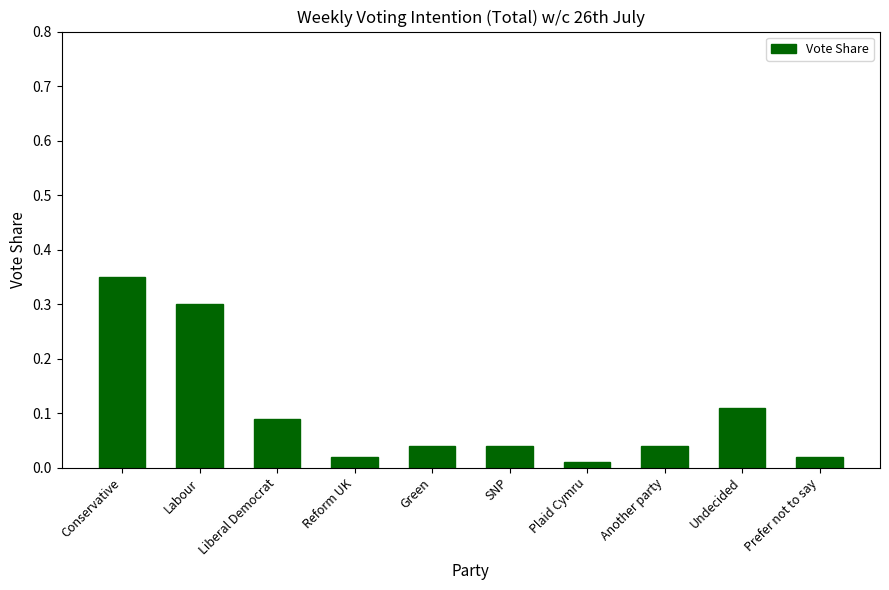

What is the label of the 5th bar from the right?

SNP